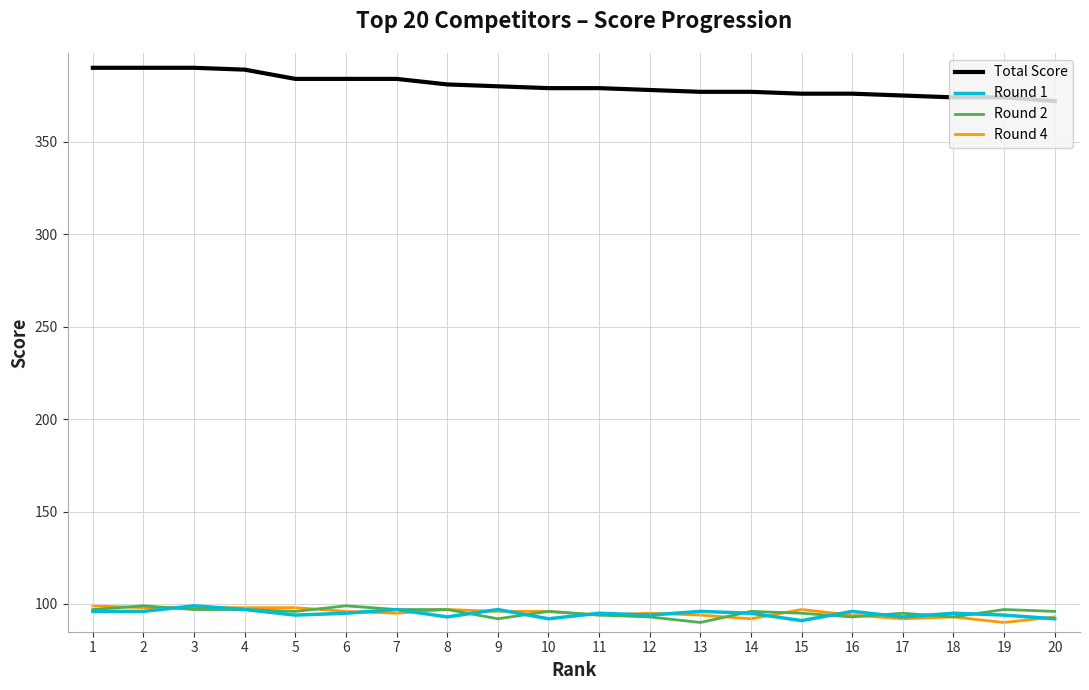

The Round 2 series shows 41 at 20. True or false?

False